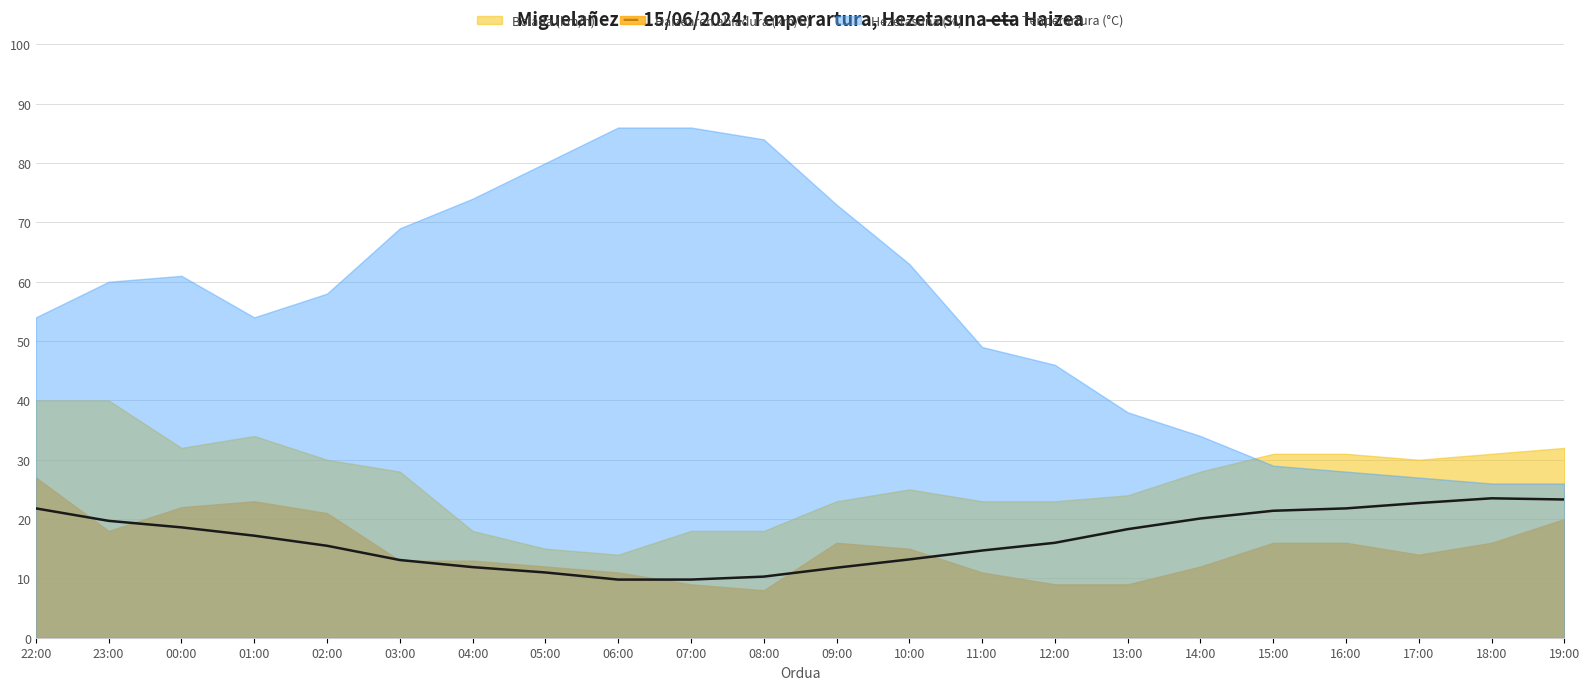

List the labels in order of value, largest first.

18:00, 19:00, 17:00, 22:00, 16:00, 15:00, 14:00, 23:00, 00:00, 13:00, 01:00, 12:00, 02:00, 11:00, 10:00, 03:00, 04:00, 09:00, 05:00, 08:00, 06:00, 07:00